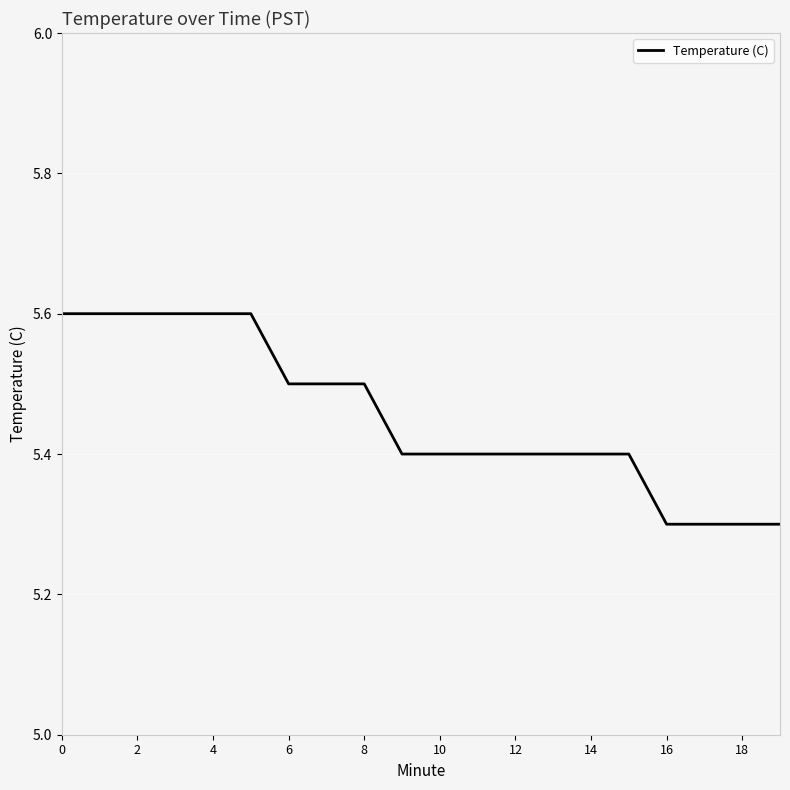

What is the difference between the maximum and minimum values?

0.3